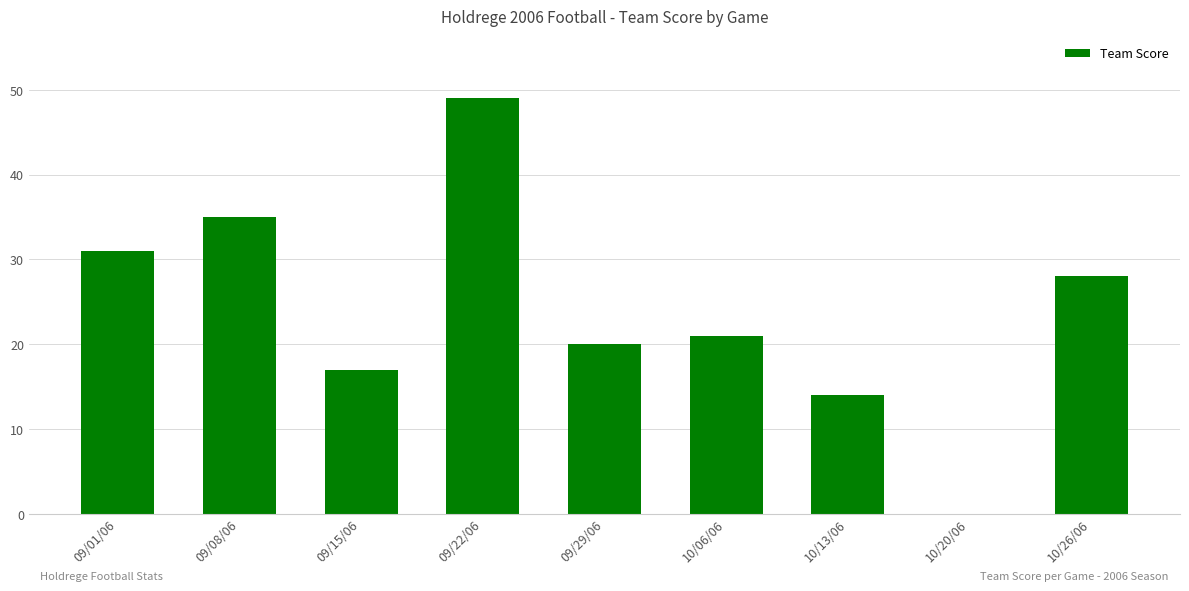

What is the change in value from 10/13/06 to 10/26/06?

+14